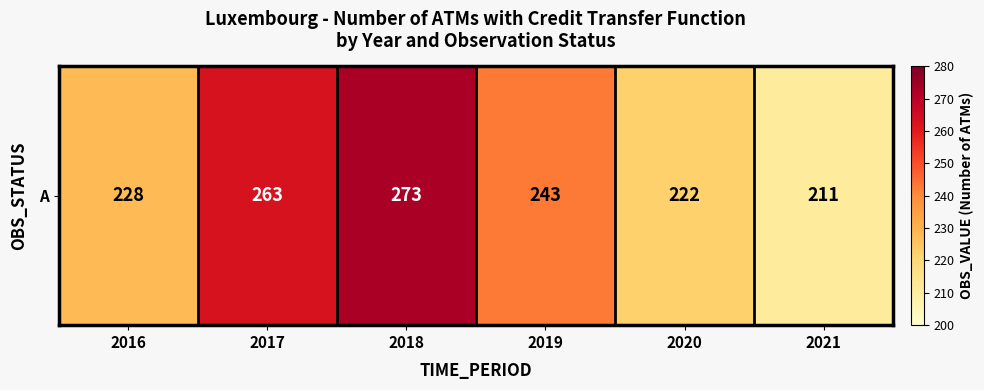

What value does the data have at 2016, to the nearest 5?

230